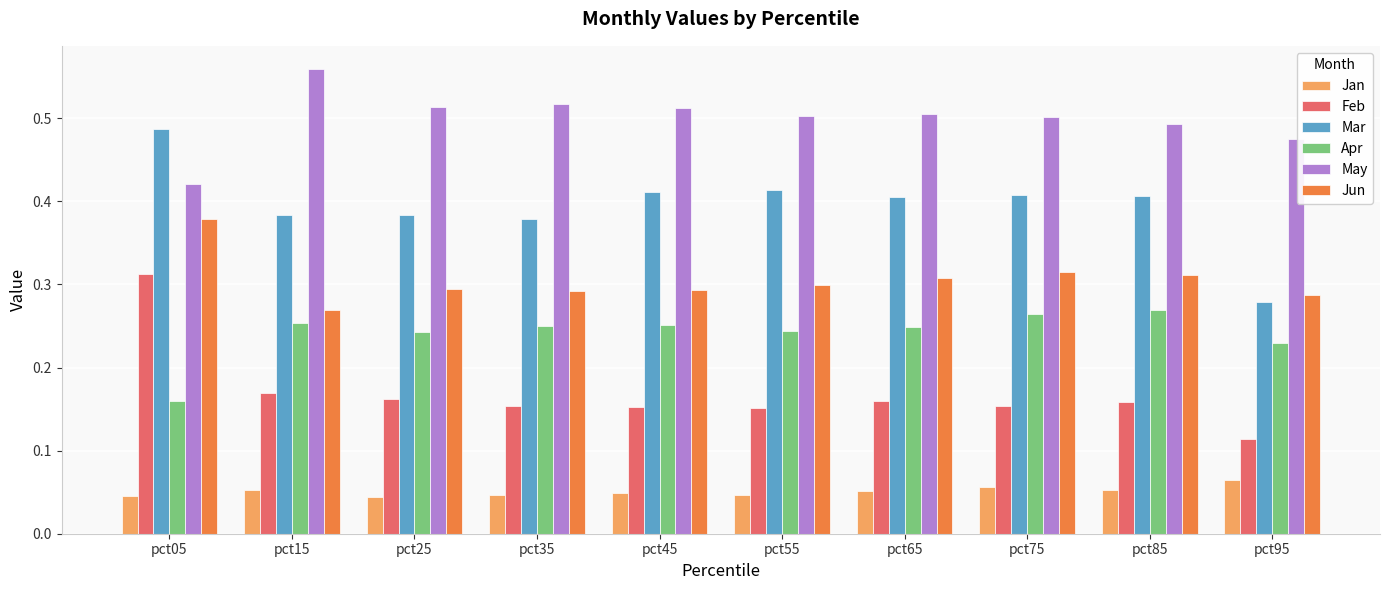

Rank the series at pct45 from lowest to highest value.

Jan, Feb, Apr, Jun, Mar, May